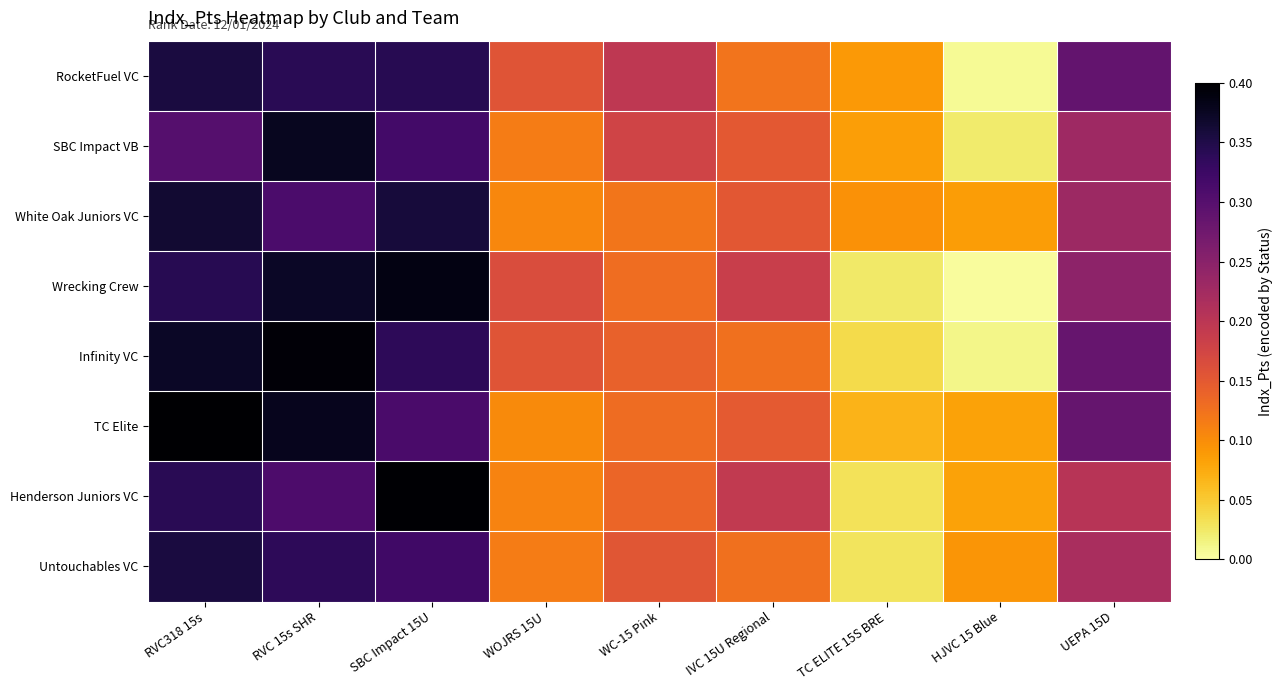

Count the number of categories in the chart.

9